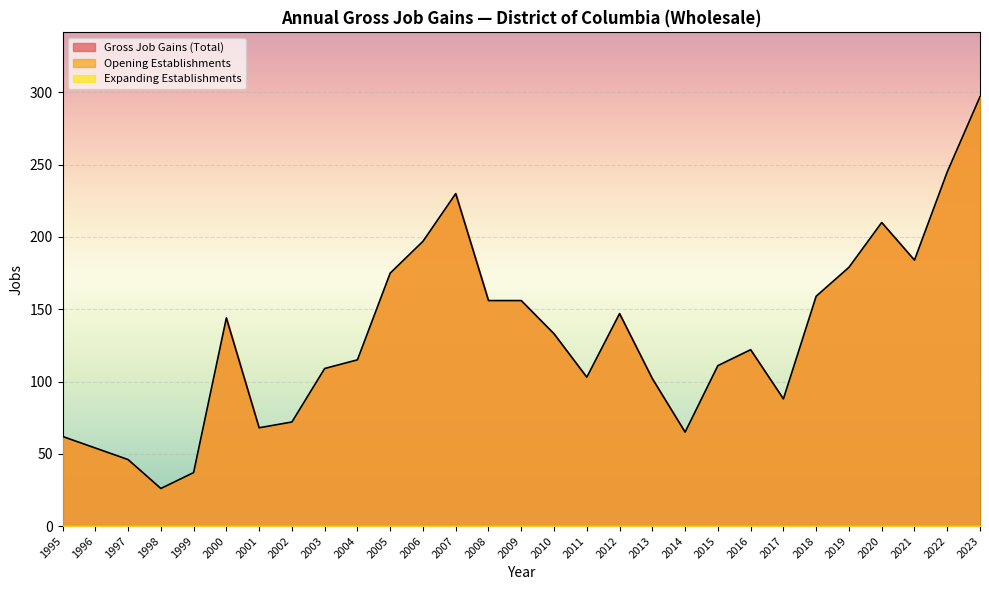

Is the value of Opening Establishments at 2008 greater than the value of Expanding Establishments at 2001?

Yes